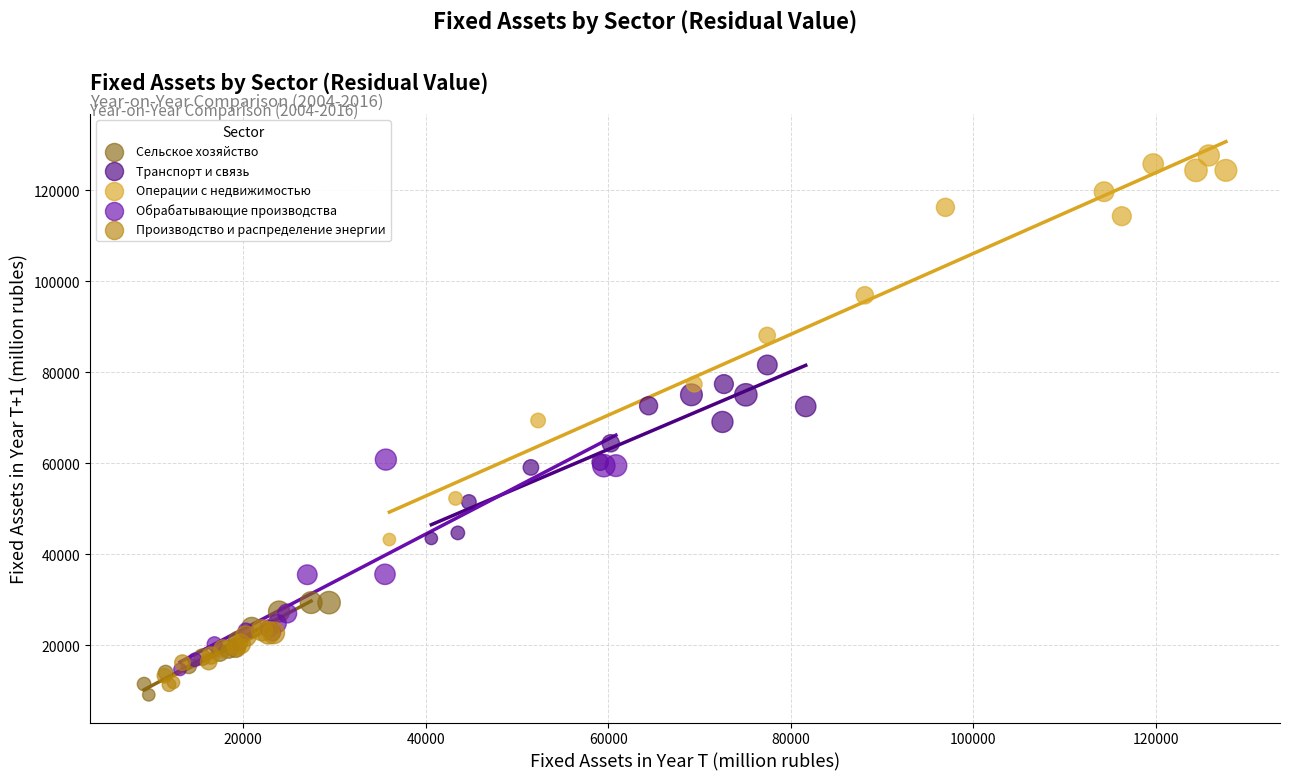

What are all the series names shown in the legend?

Сельское хозяйство, Транспорт и связь, Операции с недвижимостью, Обрабатывающие производства, Производство и распределение энергии